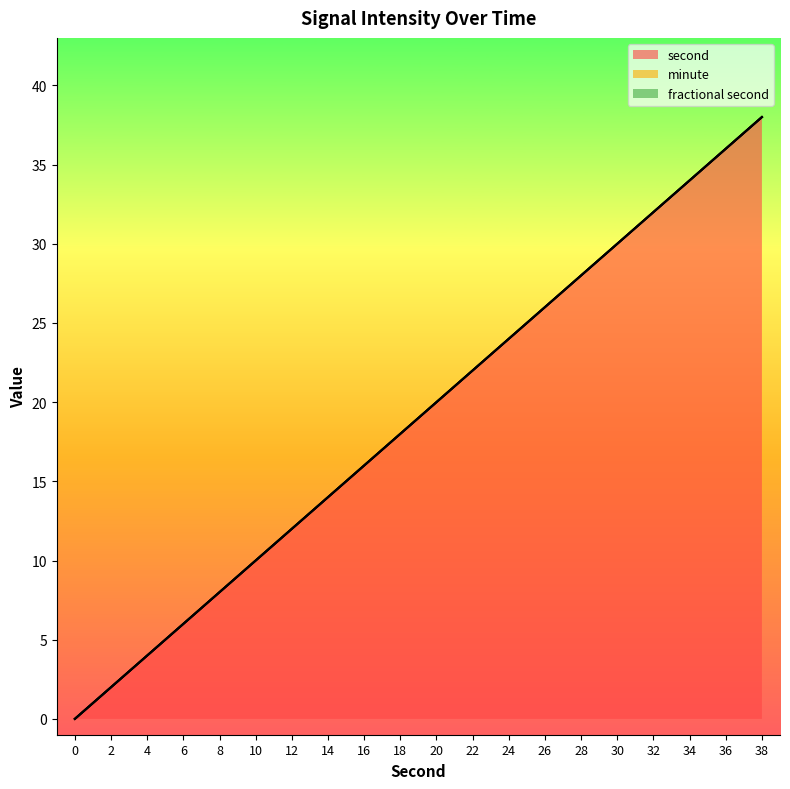

True or false: minute has more than 0 points higher than both neighbors.

False